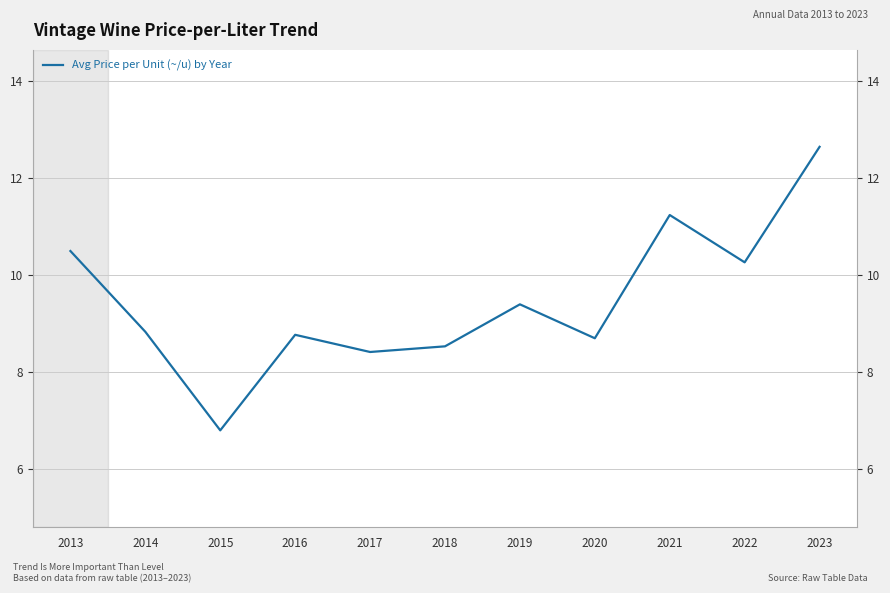

What is the approximate value at 2018?

8.5